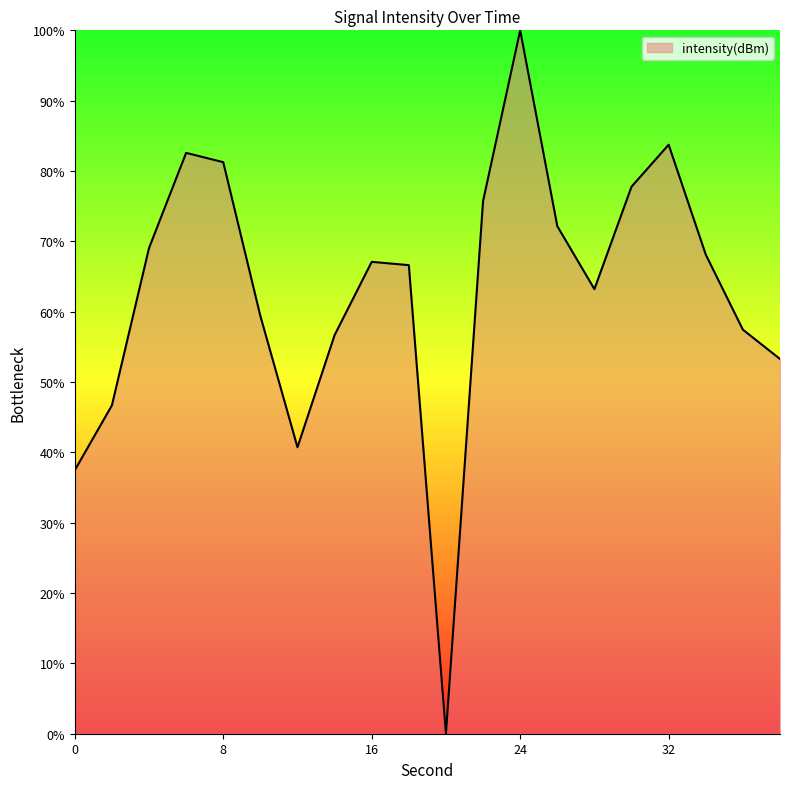

What is the difference between the maximum and minimum values?

100.0